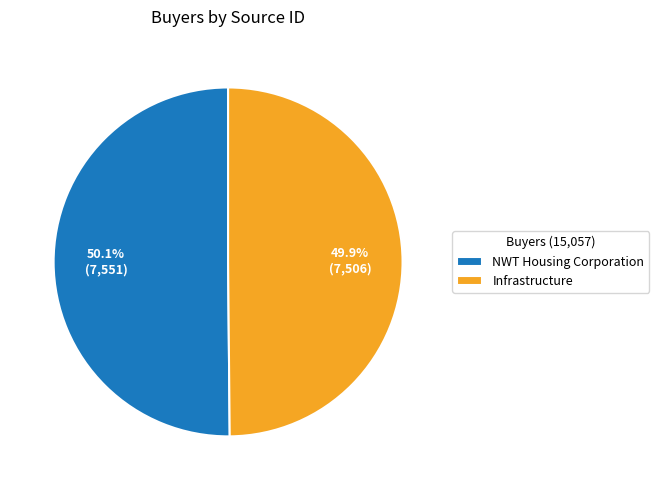

What is the ratio of the value at NWT Housing Corporation to the value at Infrastructure?

1.0